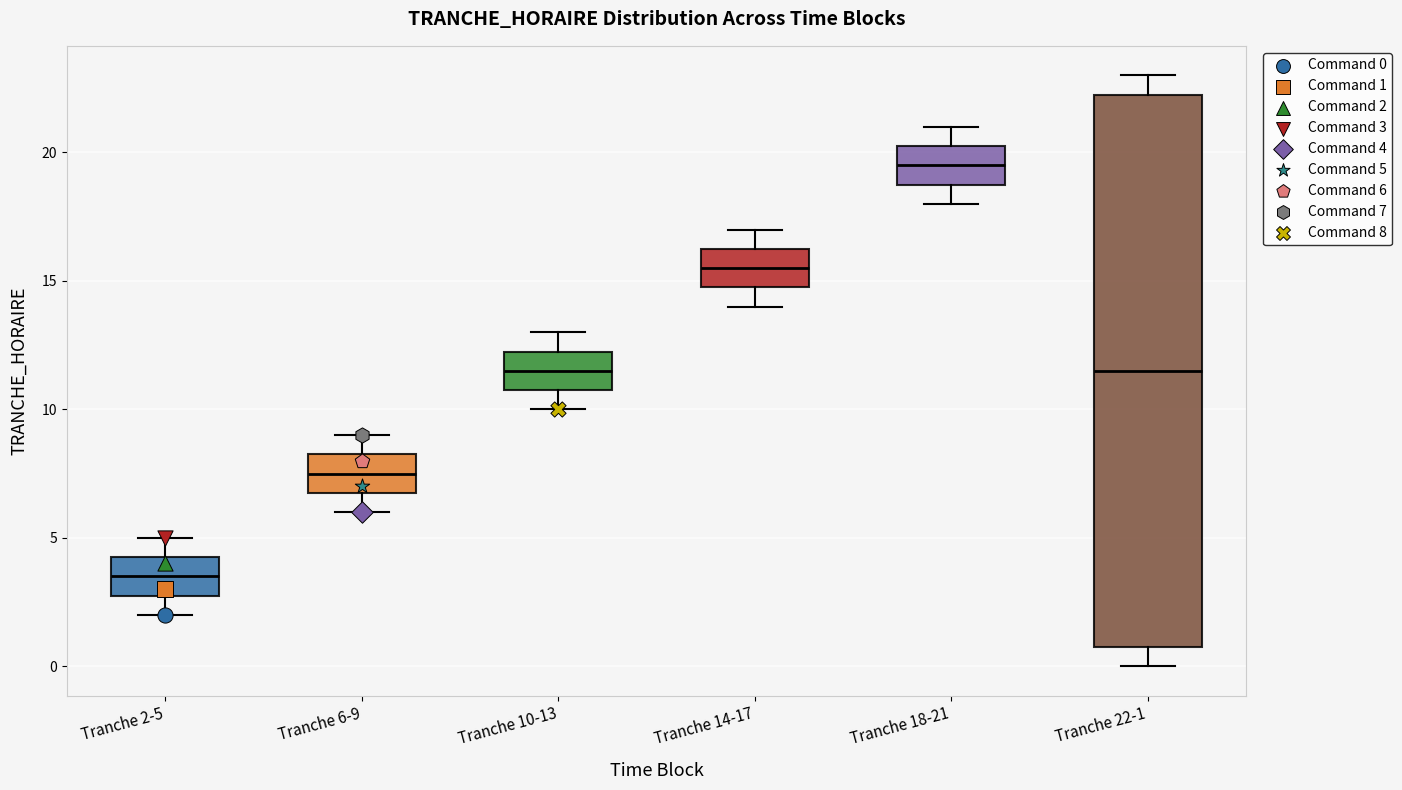

Reading left to right, transcribe this box plot: for each box, give where its median line is, the range the box spans, and where its two whiskers end, as read against the y-axis. The values are not printed on the chart, so give them approximately, as read against the axis.

Tranche 2-5: median 3.5, box 3.0 to 4.5, whiskers 2.0 to 5.0
Tranche 6-9: median 7.5, box 7.0 to 8.5, whiskers 6.0 to 9.0
Tranche 10-13: median 11.5, box 11.0 to 12.5, whiskers 10.0 to 13.0
Tranche 14-17: median 15.5, box 15.0 to 16.5, whiskers 14.0 to 17.0
Tranche 18-21: median 19.5, box 19.0 to 20.5, whiskers 18.0 to 21.0
Tranche 22-1: median 11.5, box 1.0 to 22.5, whiskers 0.0 to 23.0